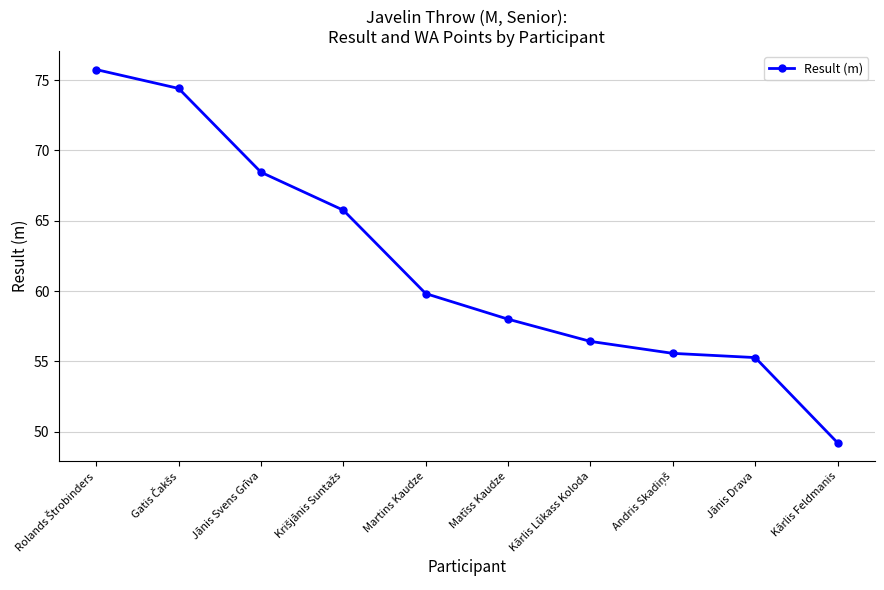

What is the value of the 3rd point from the left?

68.5